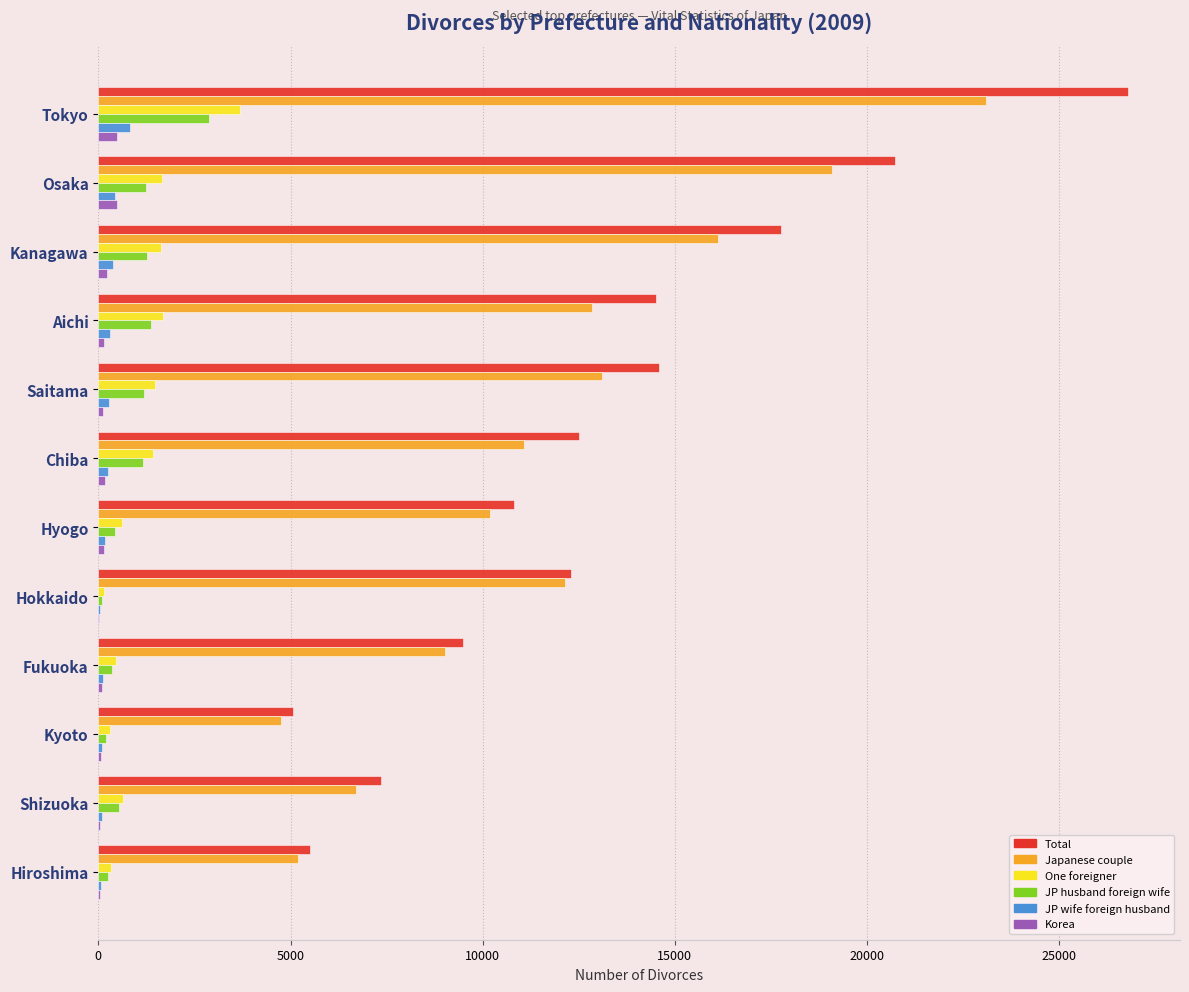

Which series has the largest total across all categories?

Total